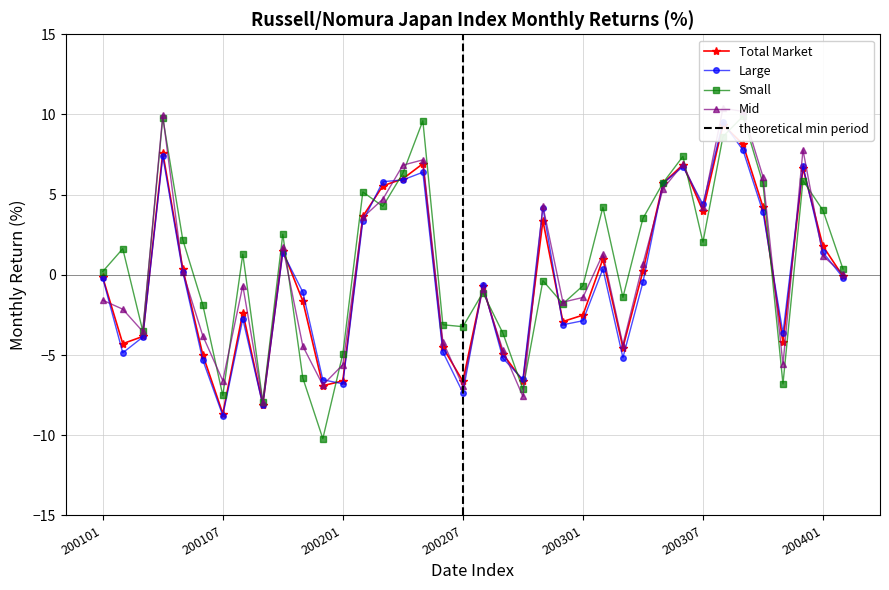

What is the average value of the Small series?

0.8